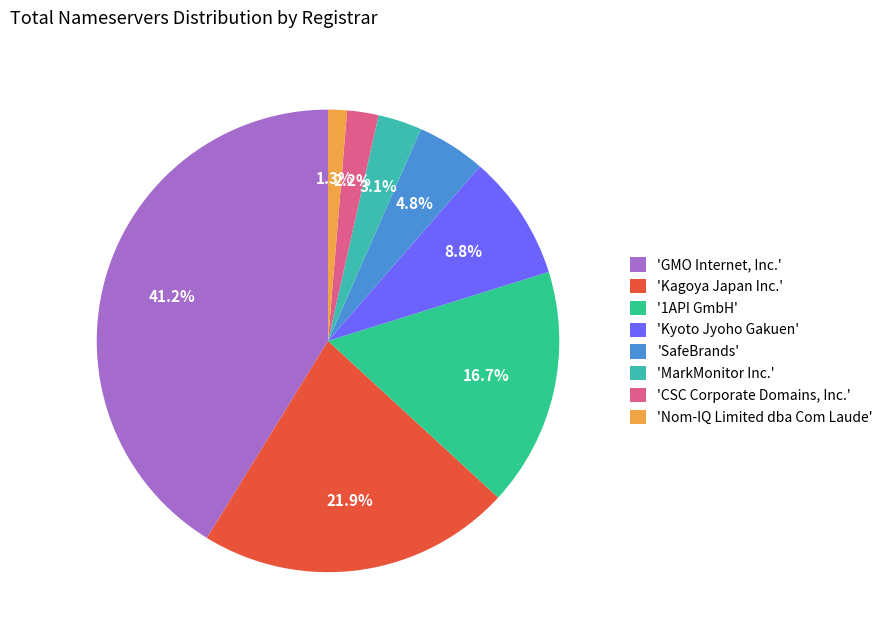

How many segments does this pie chart have?

8